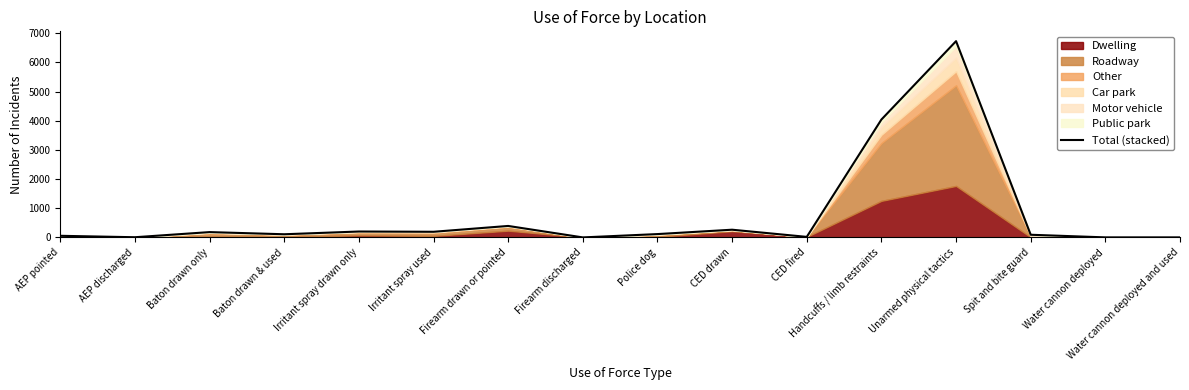

What is the smallest value displayed?

1